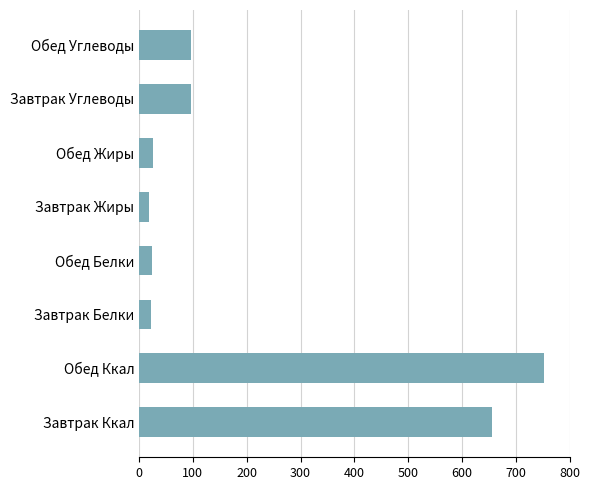

What is the change in value from Обед Ккал to Обед Белки?

-728.3